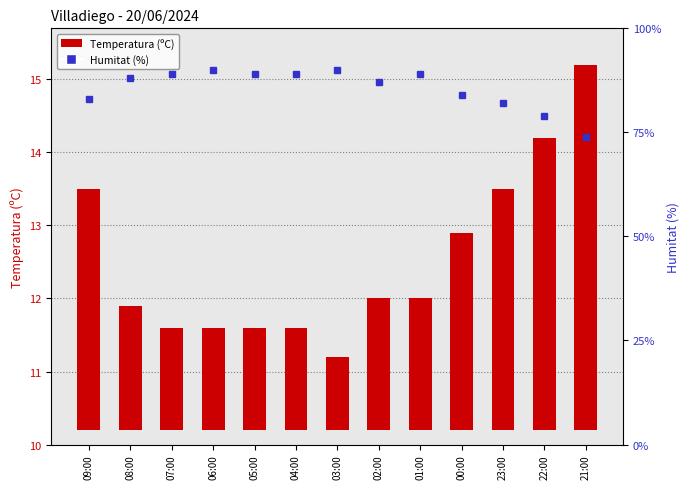

What is the value of the Humitat (%) bar at the 6th from the left?

89.0